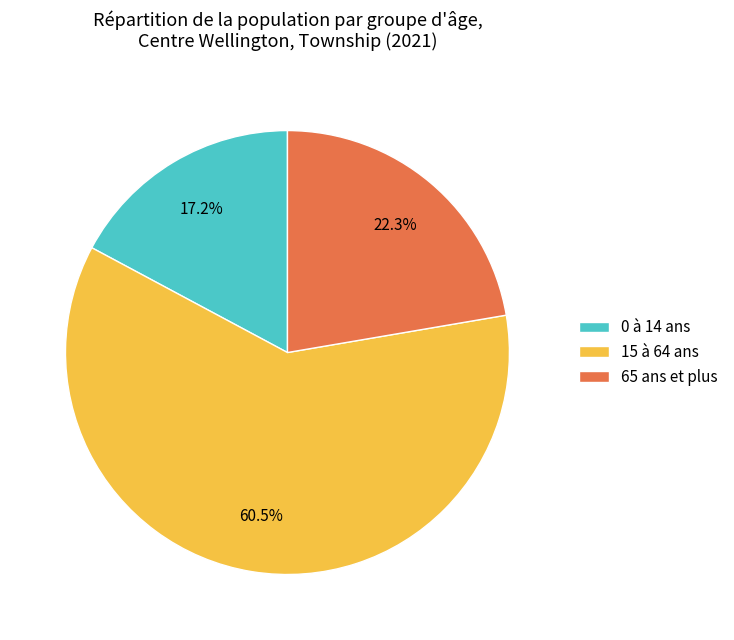

To the nearest percent, what percentage of the pie is 0 à 14 ans?

17%